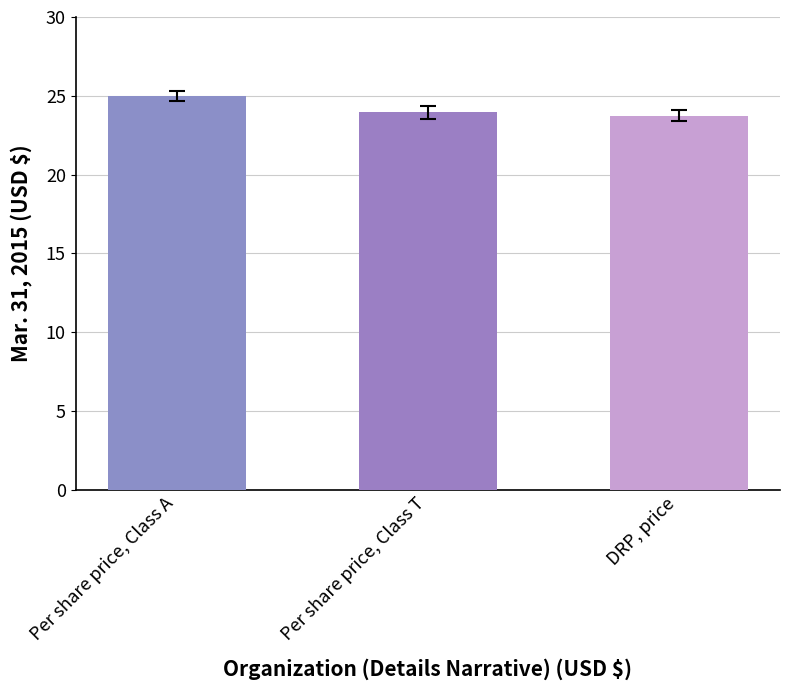

List the labels in order of value, largest first.

Per share price, Class A, Per share price, Class T, DRP, price